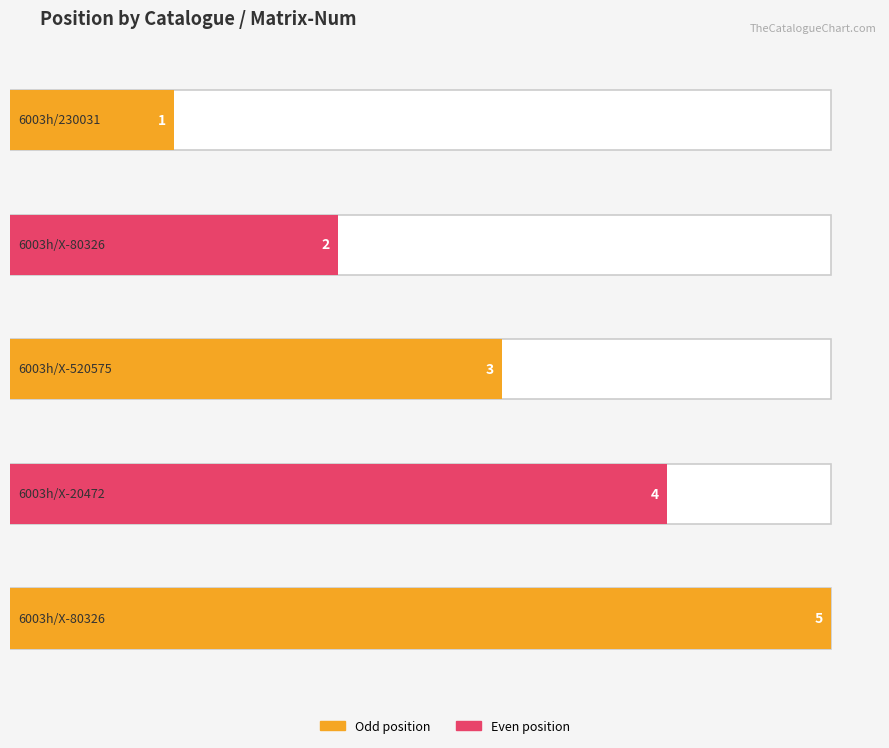

Which label corresponds to the largest value in the chart?

6003h/X-80326